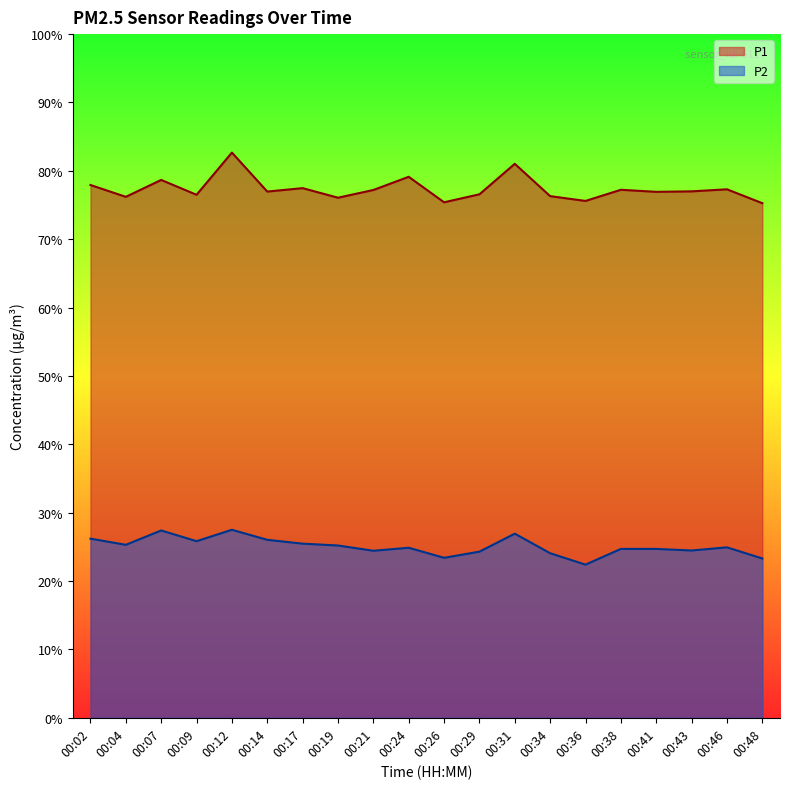

True or false: P2 and P1 intersect in this chart.

False